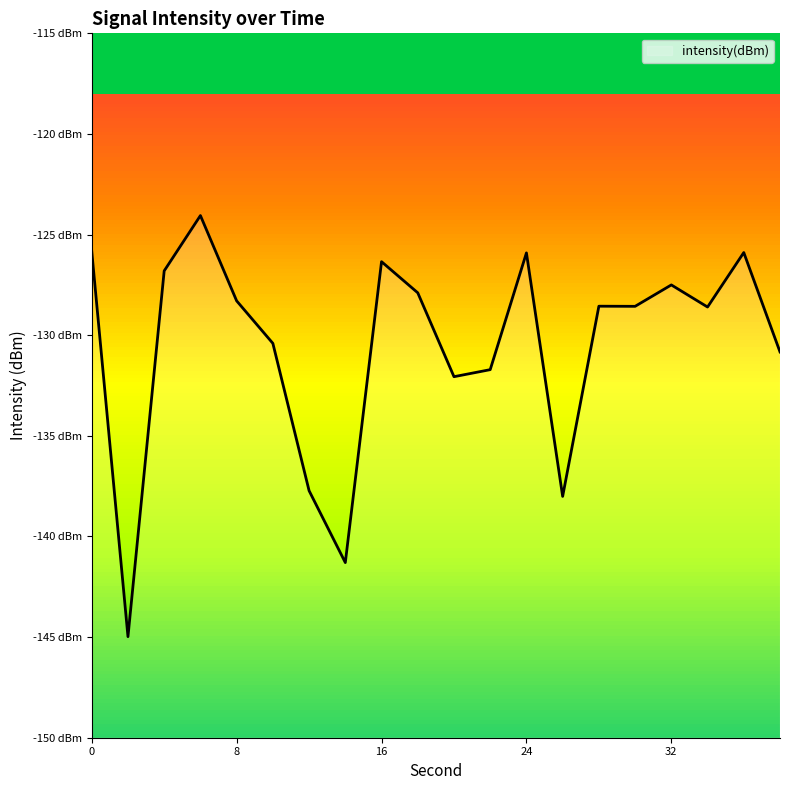

What is the change in value from 6 to 32?

-3.4